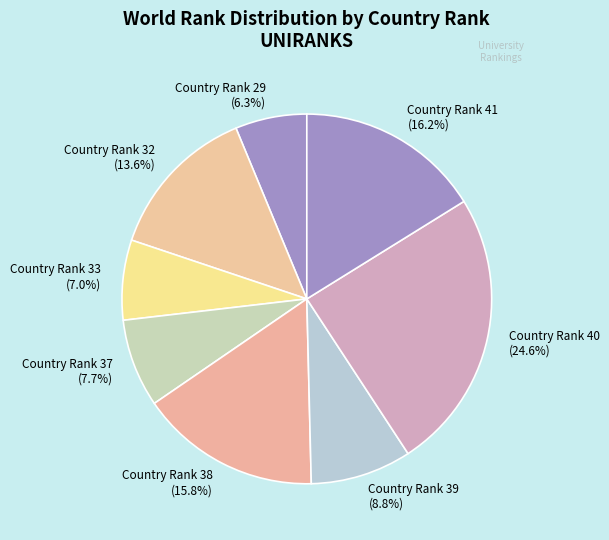

Is there a majority slice in this chart?

No